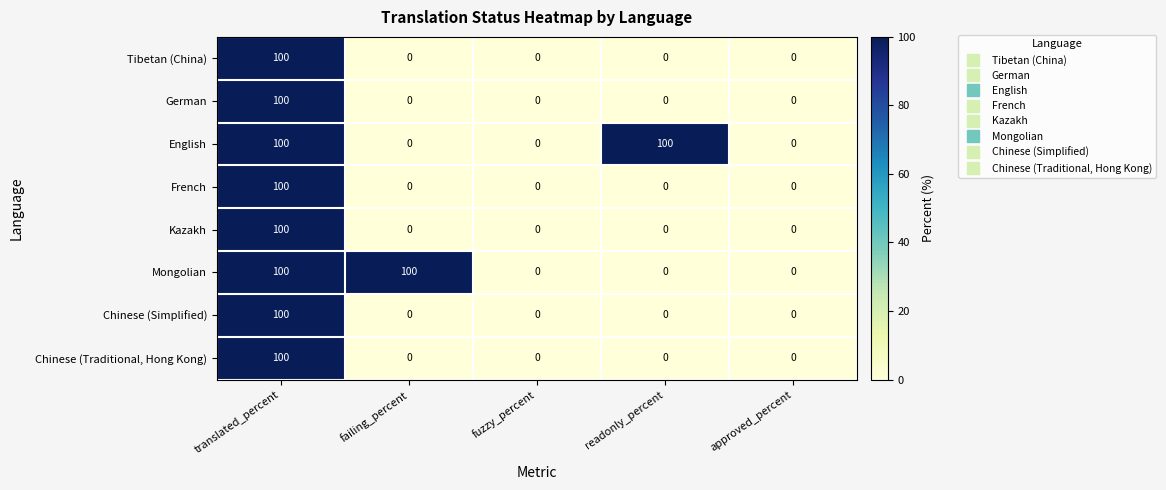

At how many categories does at least one series exceed 71?

3